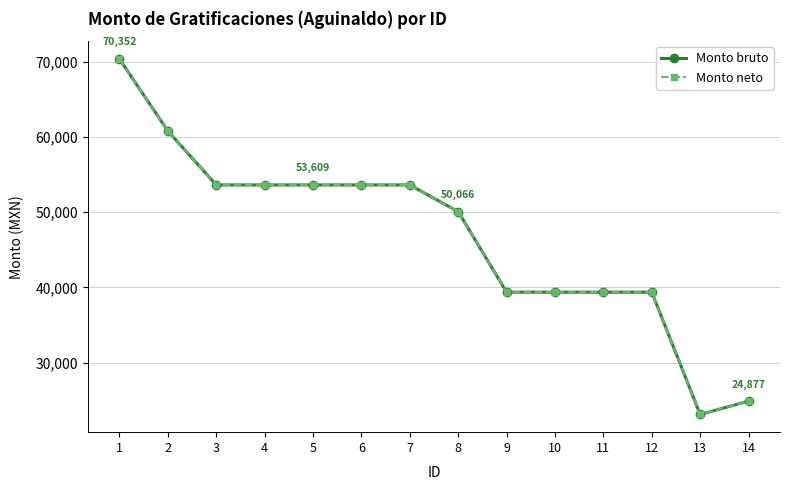

Is this an area chart (filled region under the line)?

No